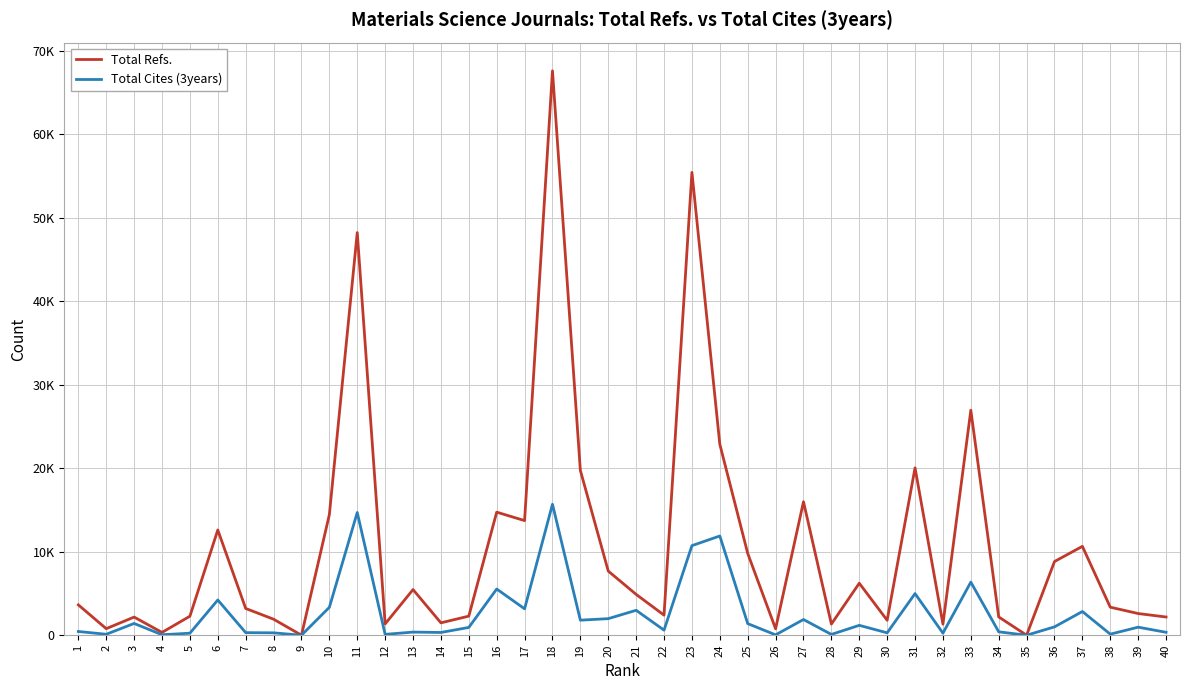

True or false: Total Refs. and Total Cites (3years) intersect in this chart.

False